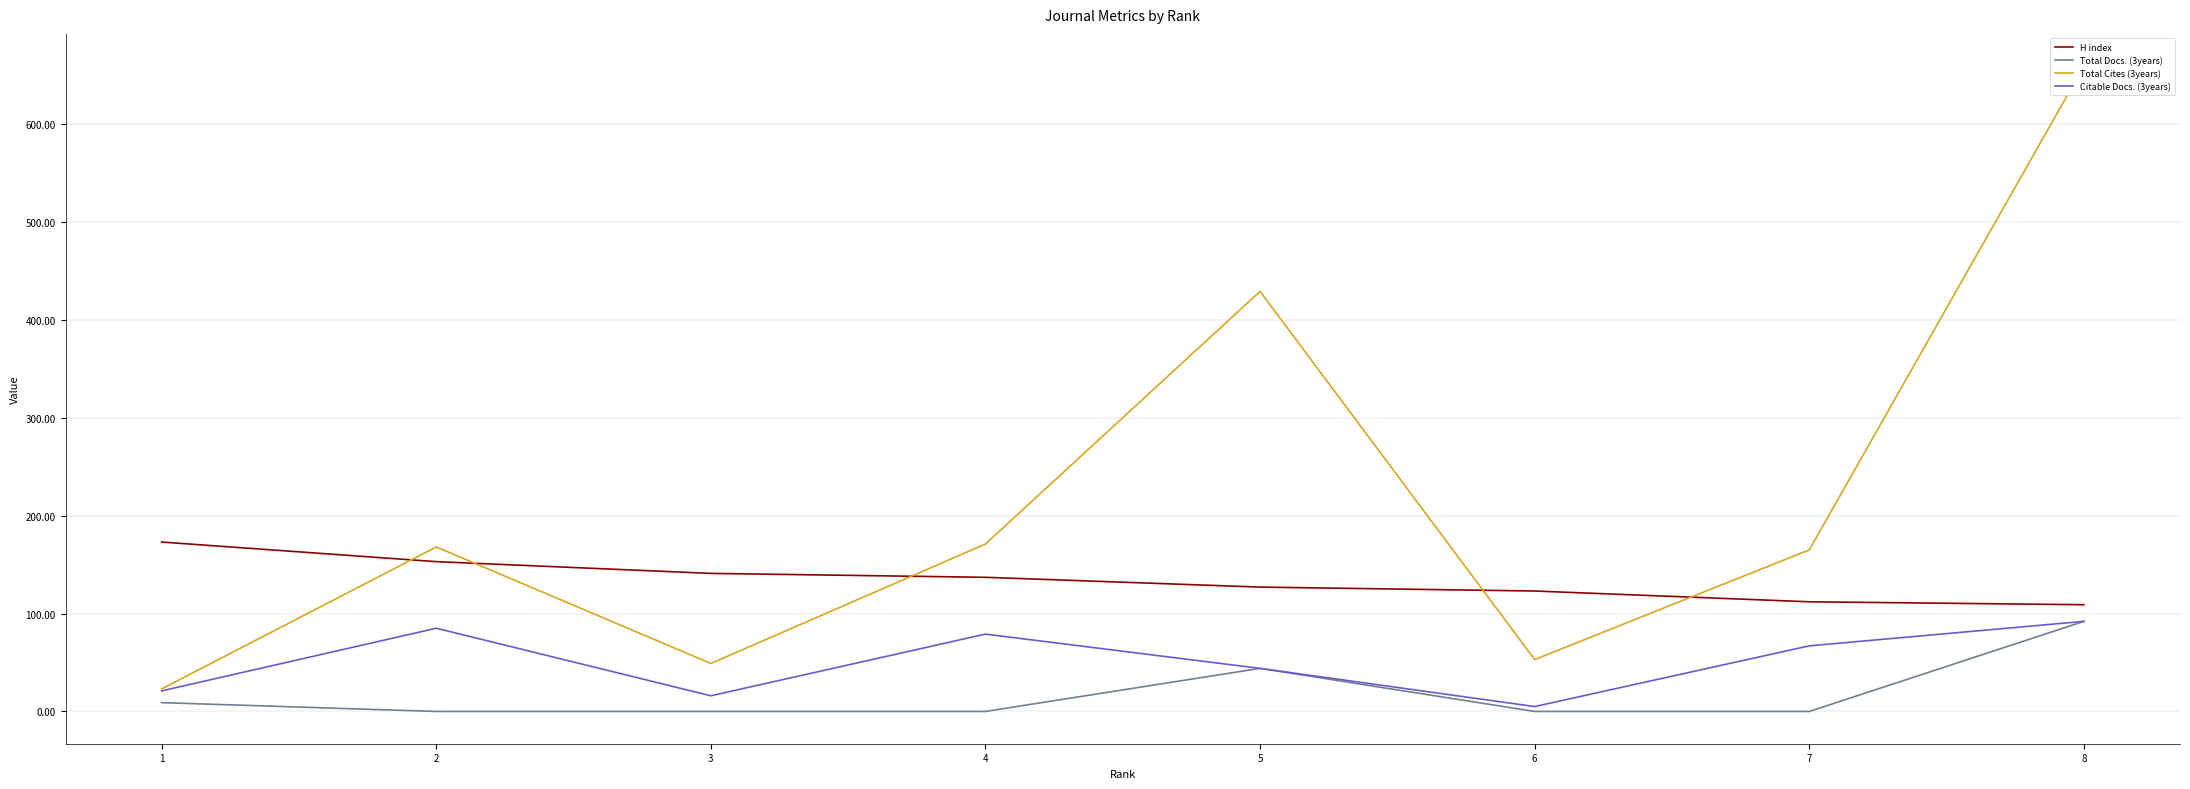

Is this an area chart (filled region under the line)?

No